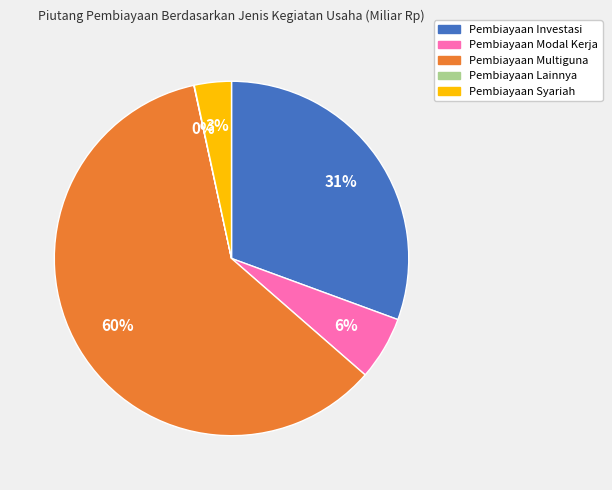

To the nearest percent, what percentage of the pie is Pembiayaan Modal Kerja?

6%